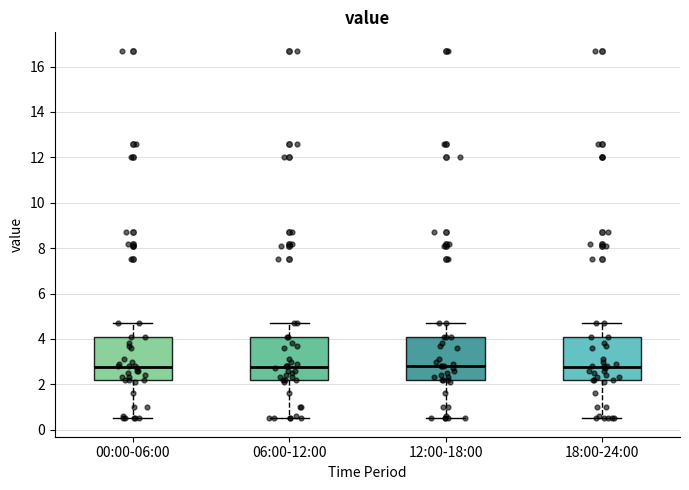

Reading left to right, transcribe this box plot: for each box, give where its median line is, the range the box spans, and where its two whiskers end, as read against the y-axis. The values are not printed on the chart, so give them approximately, as read against the axis.

00:00-06:00: median 2.8, box 2.2 to 4.2, whiskers 0.6 to 4.8
06:00-12:00: median 2.8, box 2.2 to 4.2, whiskers 0.6 to 4.8
12:00-18:00: median 2.8, box 2.2 to 4.2, whiskers 0.6 to 4.8
18:00-24:00: median 2.8, box 2.2 to 4.2, whiskers 0.6 to 4.8